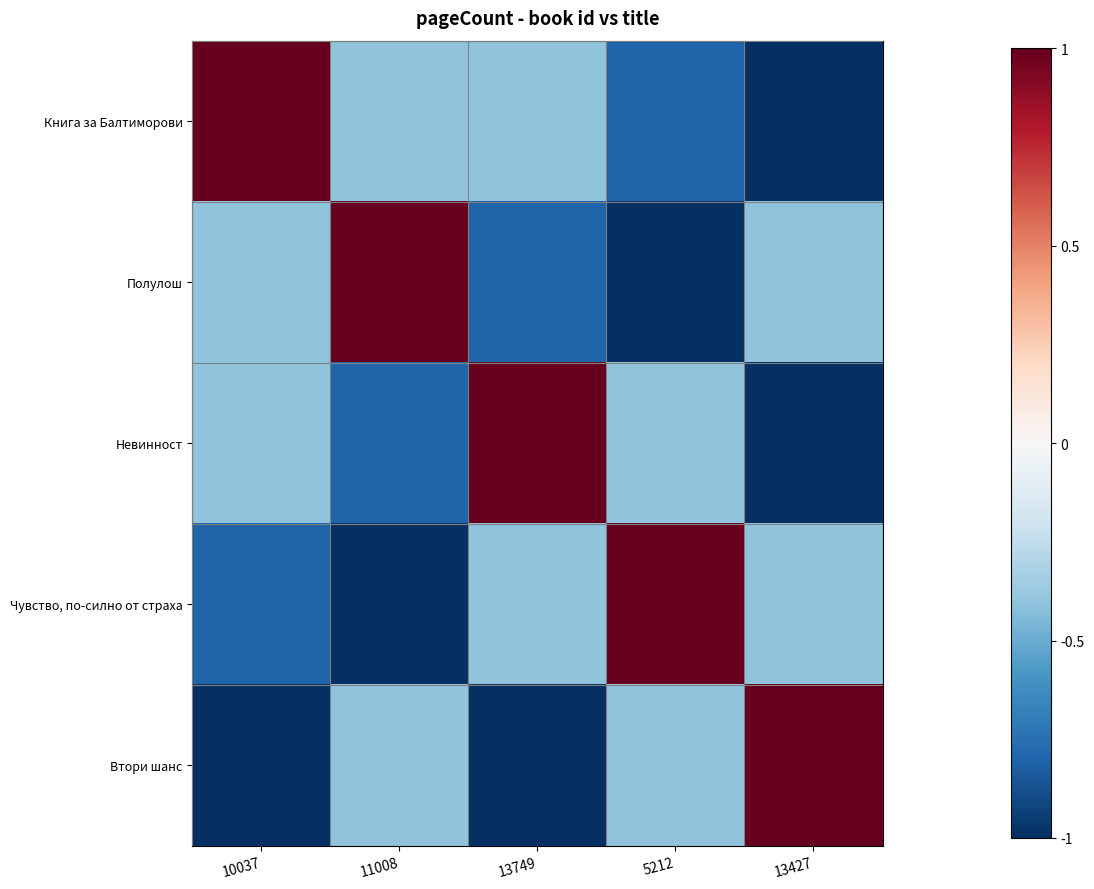

At how many categories does at least one series exceed 0?

5